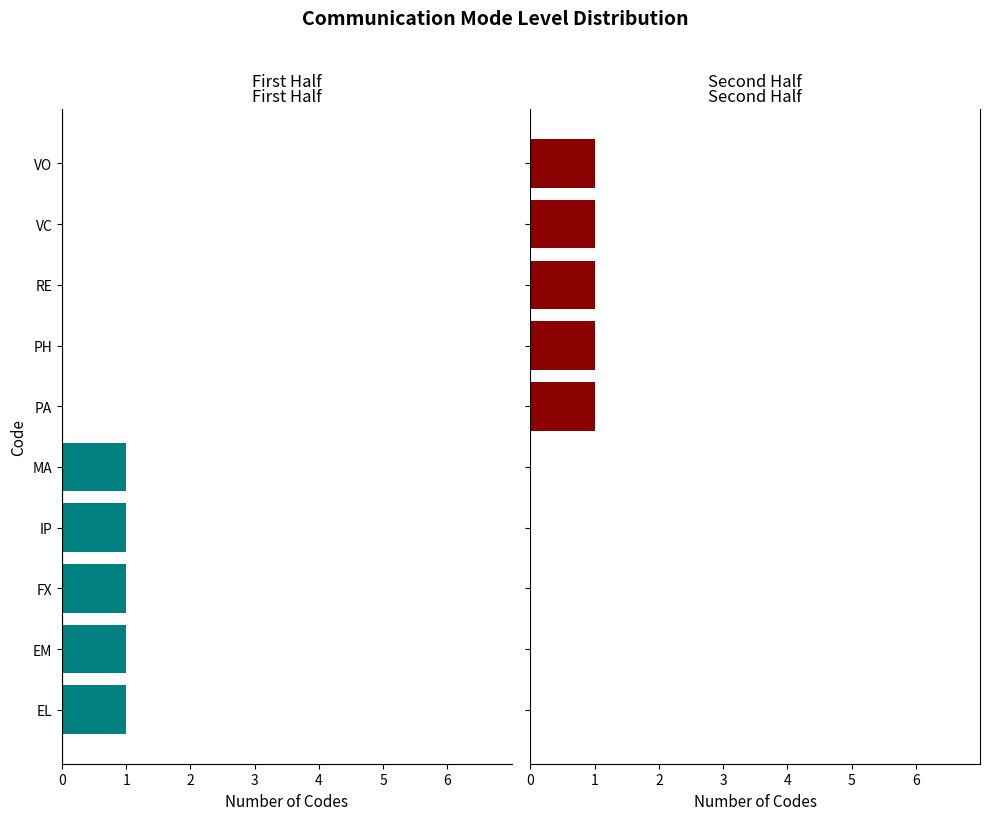

What is the maximum value shown in the chart?

1